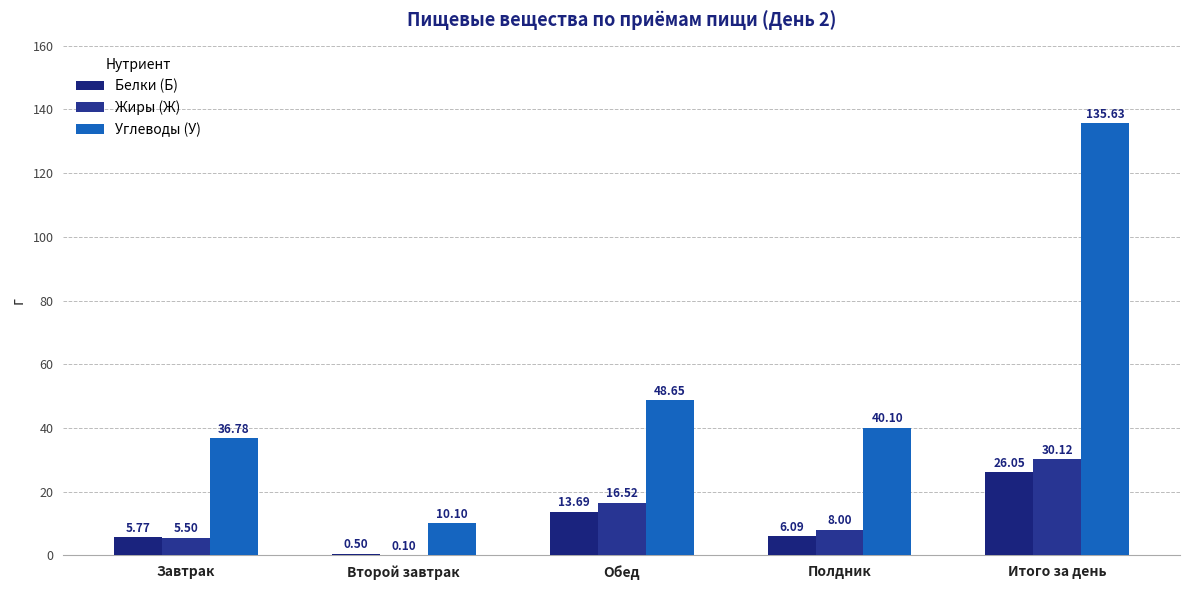

What value does the Углеводы (У) series have at Завтрак?

36.8